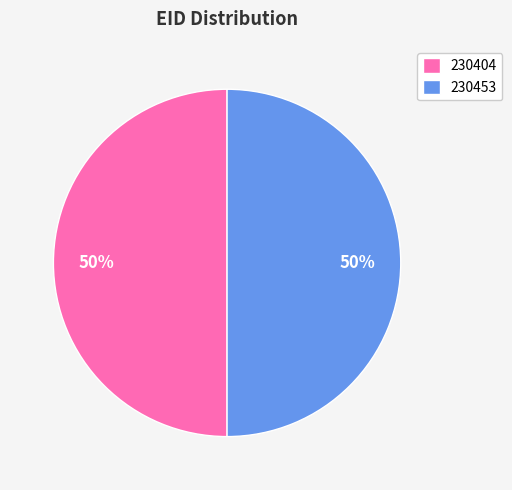

To the nearest percent, what percentage of the pie is 230453?

50%